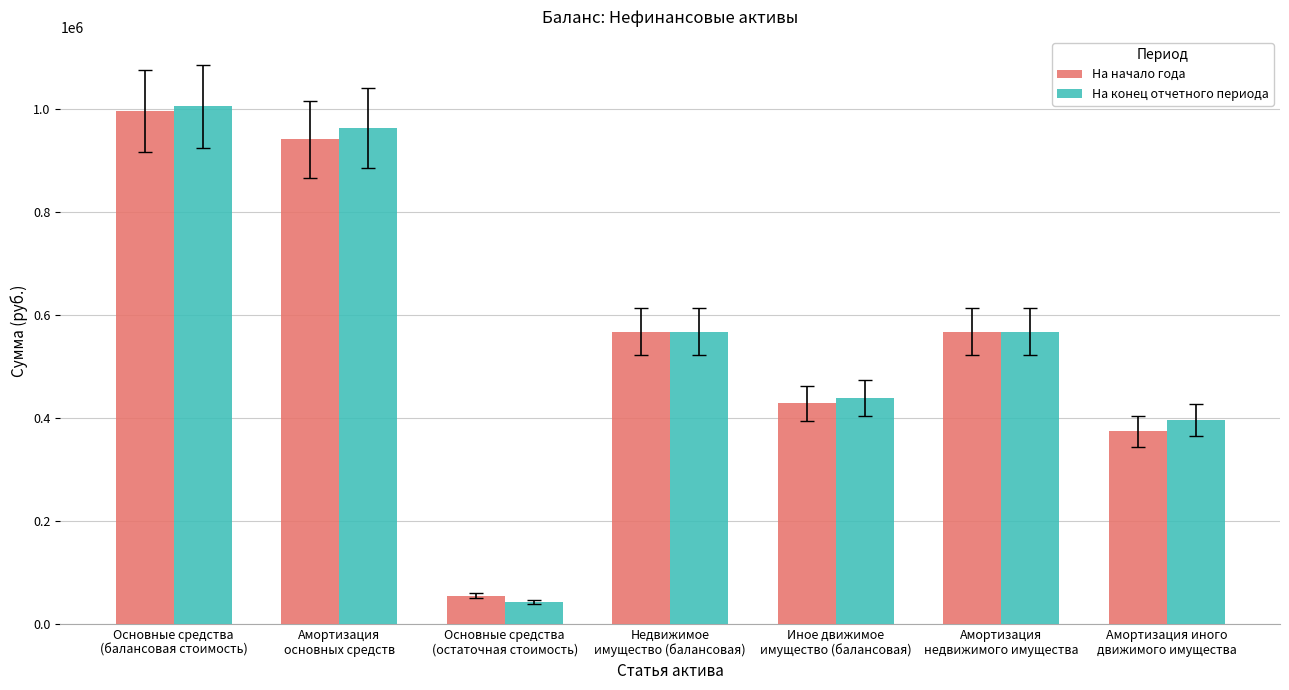

True or false: На конец отчетного периода has a value of 995354.4 at Недвижимое
имущество (балансовая).

False